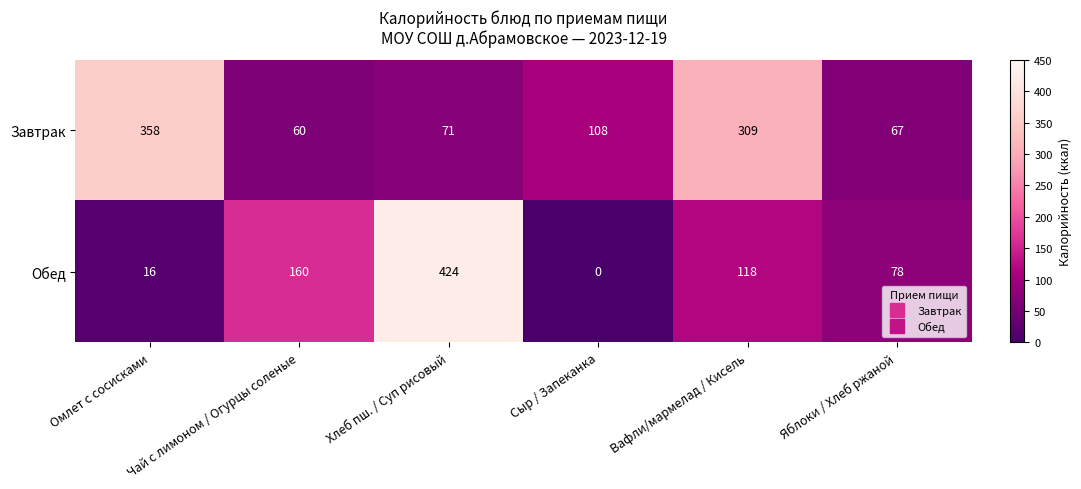

What is the minimum value for Завтрак?

60